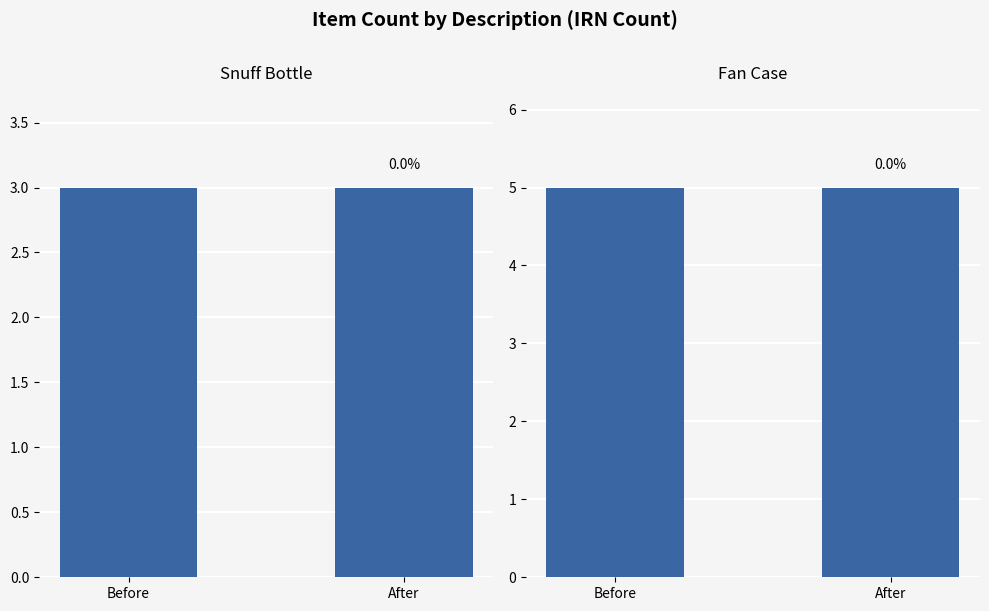

How many bars are there in each group?

2